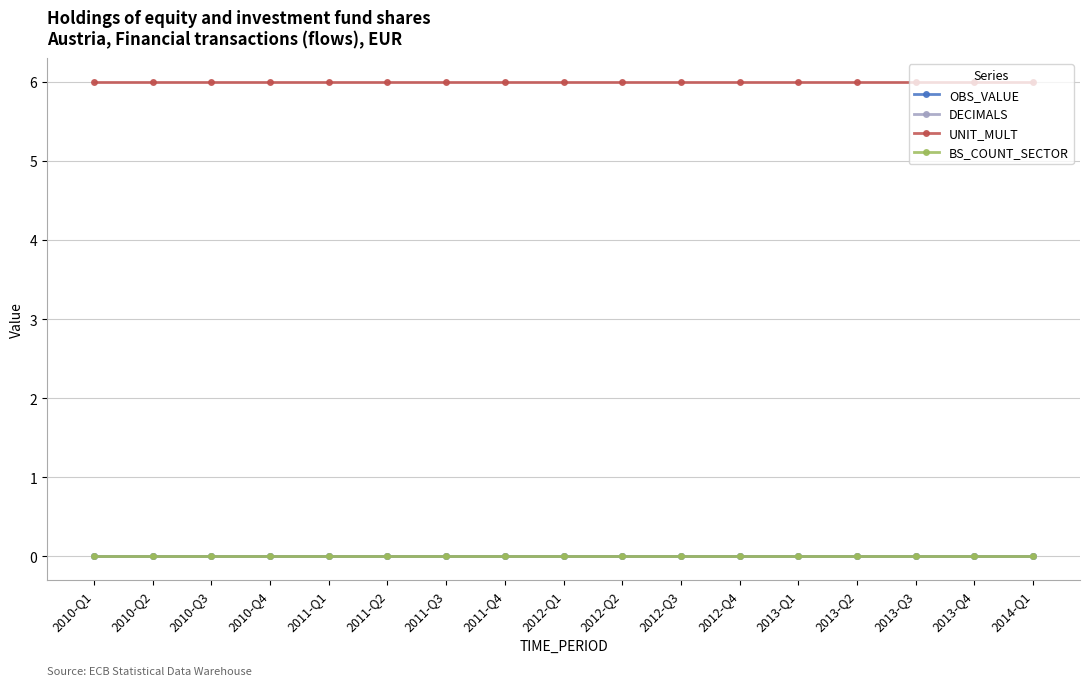

Does the chart have visible grid lines?

Yes